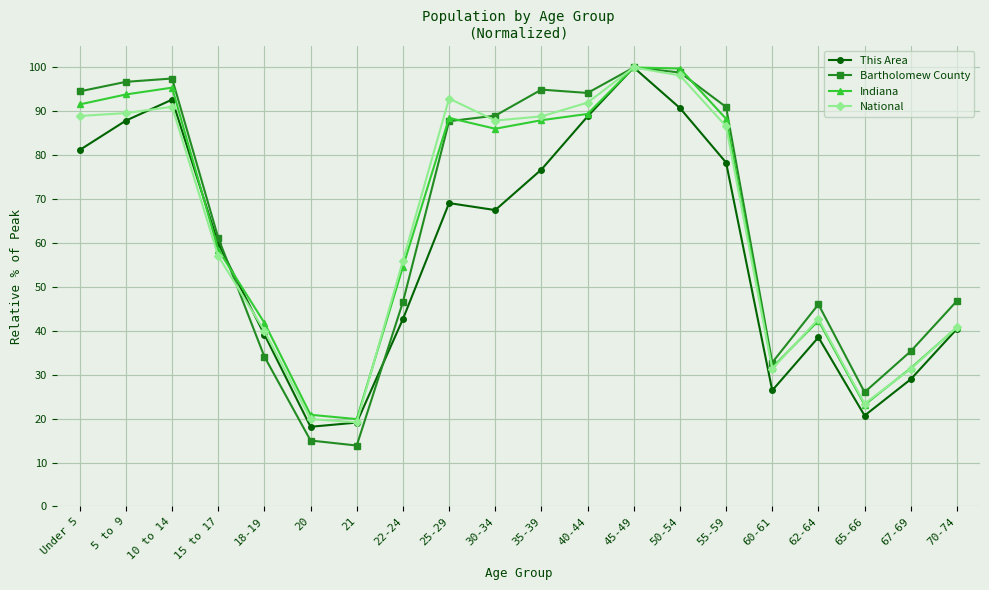

What is the maximum value shown in the chart?

100.0